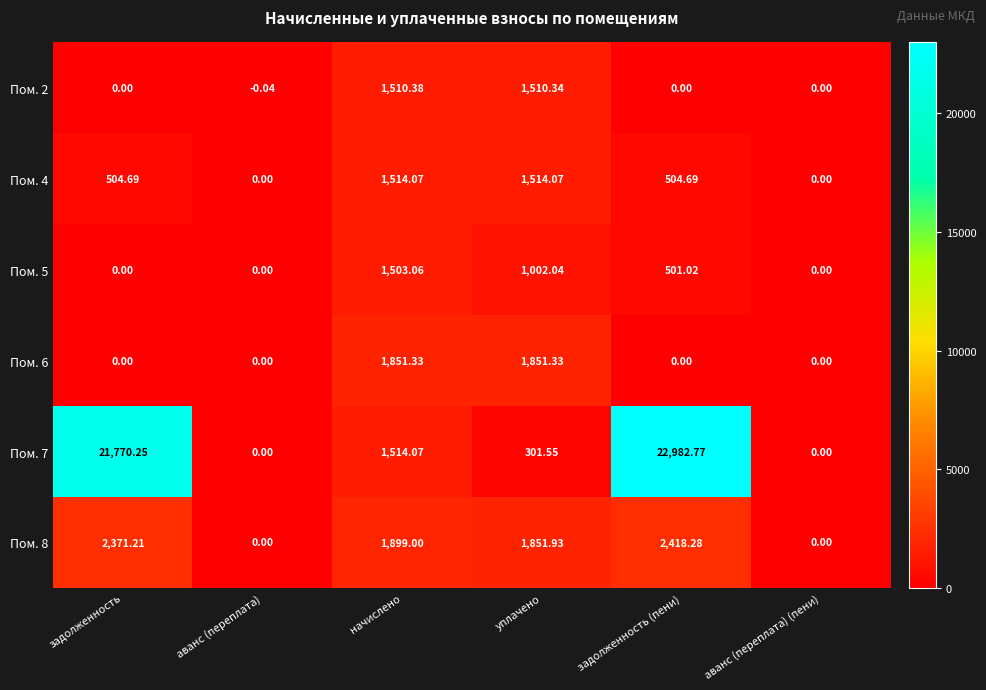

At which label is Пом. 5 closest to 751?

задолженность (пени)